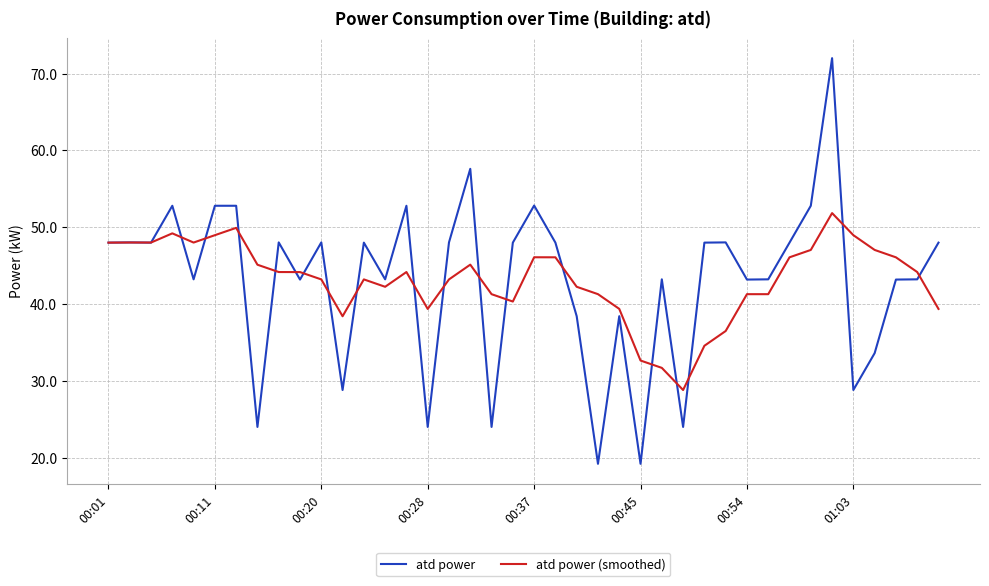

Reading right to left, transcribe all the data shown in this chart.

atd power: 48.0	43.2	43.2	33.6	28.8	72.0	52.8	48.0	43.2	43.2	48.0	48.0	24.0	43.2	19.2	38.4	19.2	38.4	48.0	52.8	48.0	24.0	57.6	48.0	24.0	52.8	43.2	48.0	28.8	48.0	43.2	48.0	24.0	52.8	52.8	43.2	52.8	48.0	48.0	48.0
atd power (smoothed): 39.4	44.2	46.1	47.0	49.0	51.8	47.0	46.1	41.3	41.3	36.5	34.6	28.8	31.7	32.6	39.4	41.3	42.2	46.1	46.1	40.3	41.3	45.1	43.2	39.4	44.2	42.2	43.2	38.4	43.2	44.2	44.2	45.1	49.9	49.0	48.0	49.2	48.0	48.0	48.0